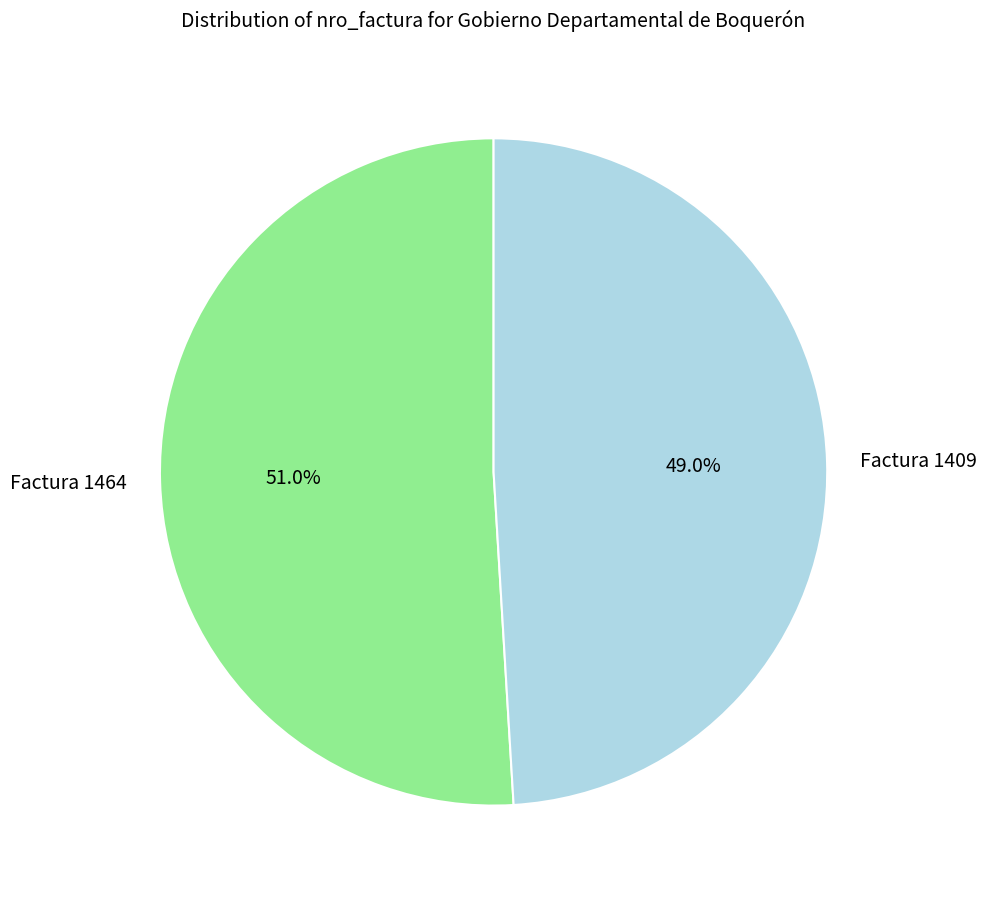

What is the total percentage of Factura 1409 and Factura 1464?

100.0%